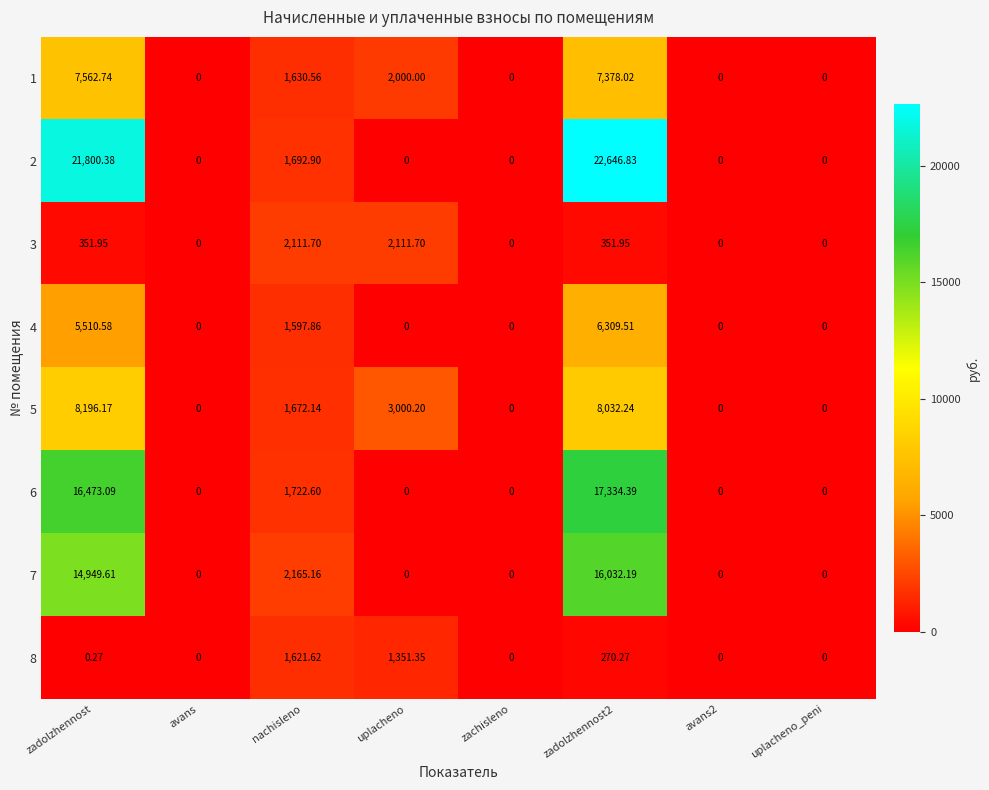

Where is 4 nearest to the value 3154?

nachisleno